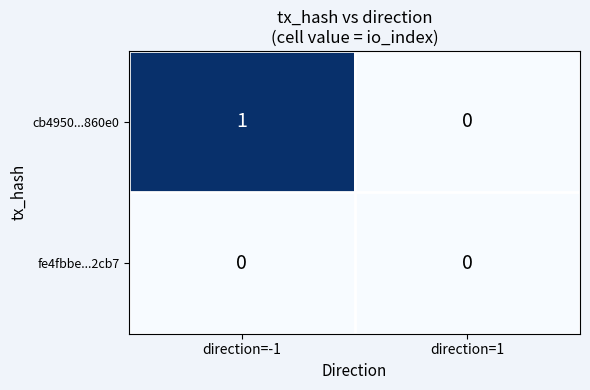

Which series has the largest range (max minus min)?

cb4950...860e0